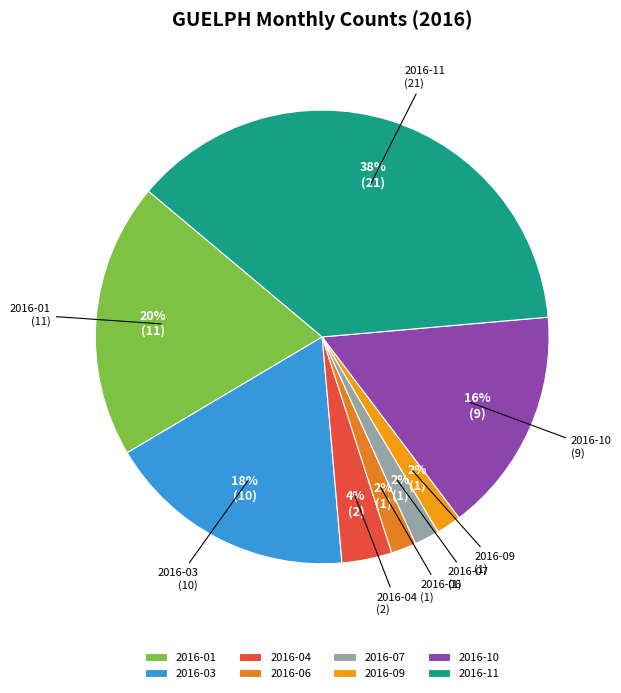

Between 2016-11 and 2016-10, which is larger?

2016-11